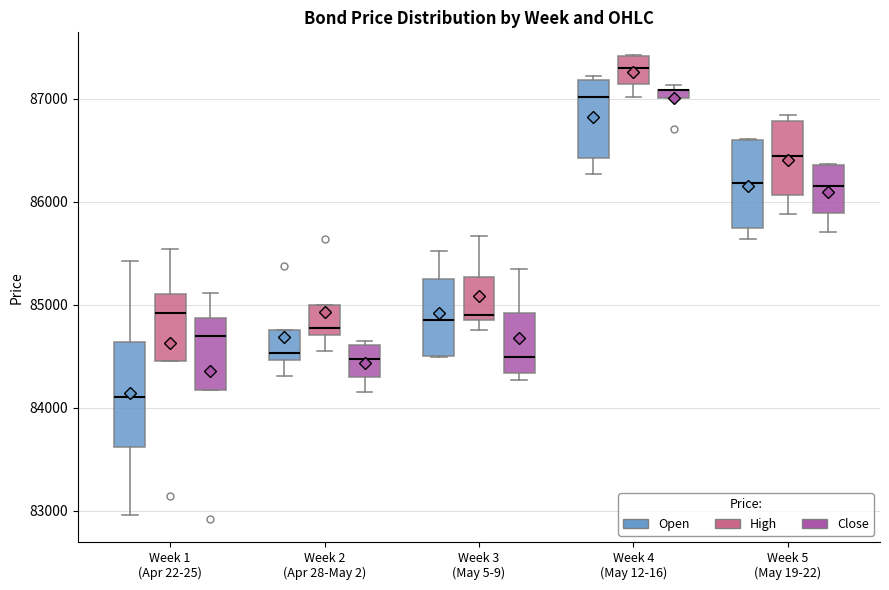

Which box is the tallest, from its lower edge to its upper edge?

Week 1 (Apr 22-25) (Open)